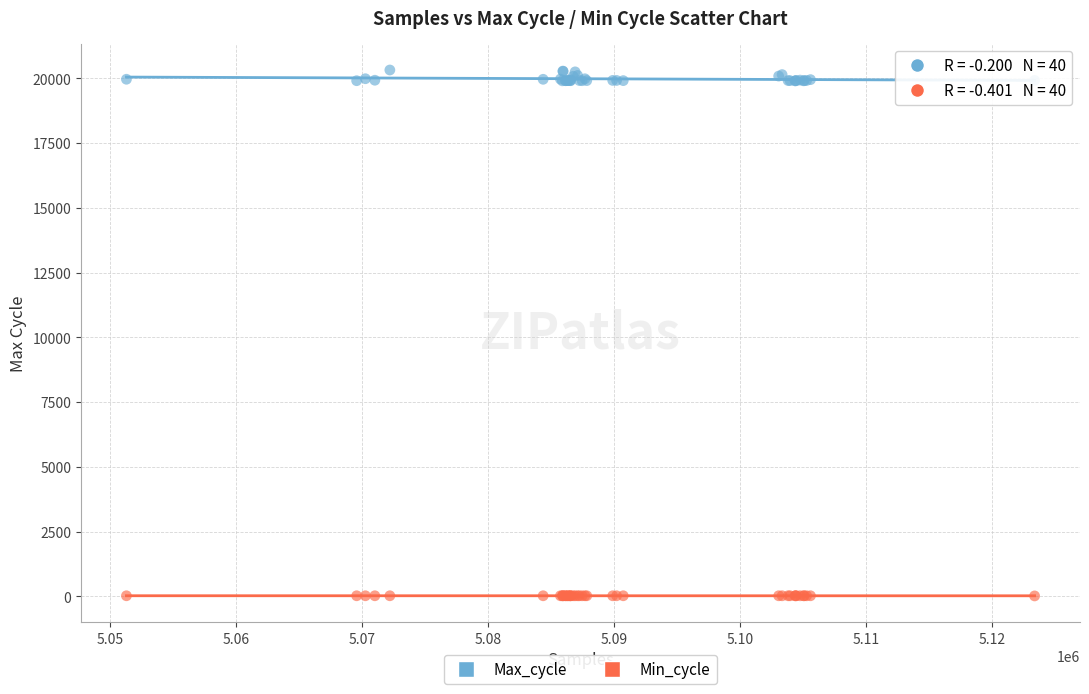

Which series reaches the maximum Y coordinate?

Max_cycle